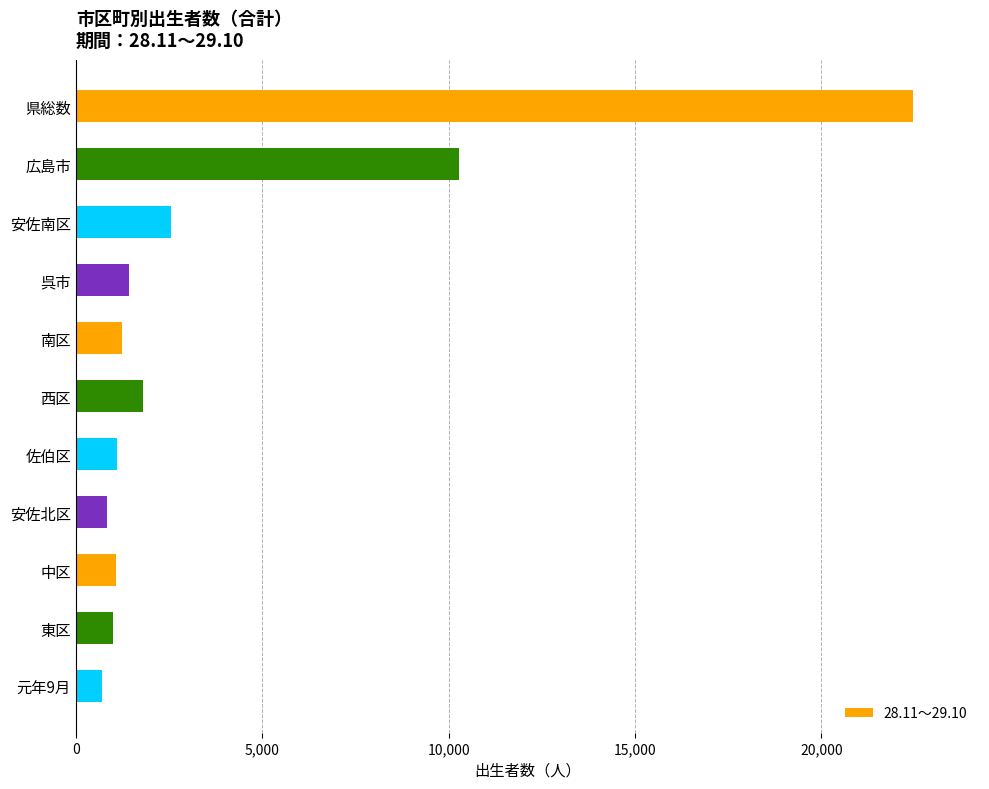

What is the average value?

4042